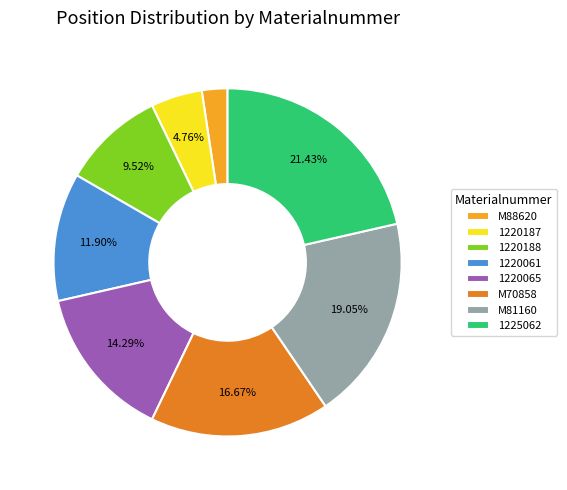

Rank the categories by value from lowest to highest.

M88620, 1220187, 1220188, 1220061, 1220065, M70858, M81160, 1225062